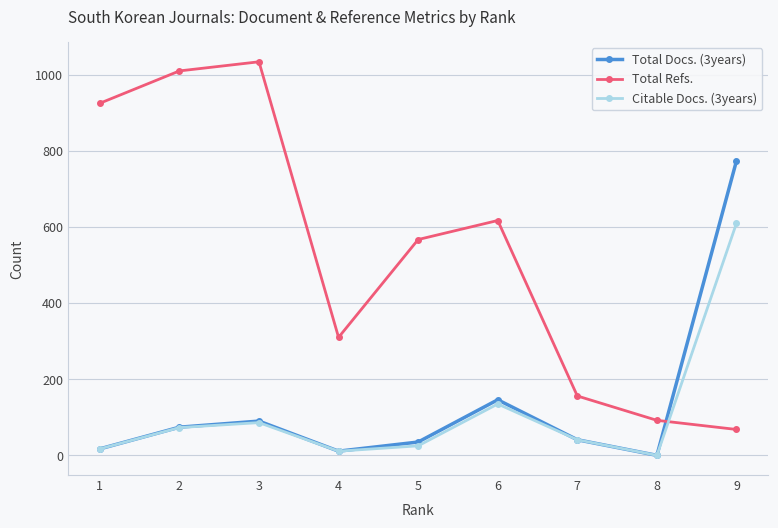

What is the value of the Total Refs. point at the 8th from the left?

92